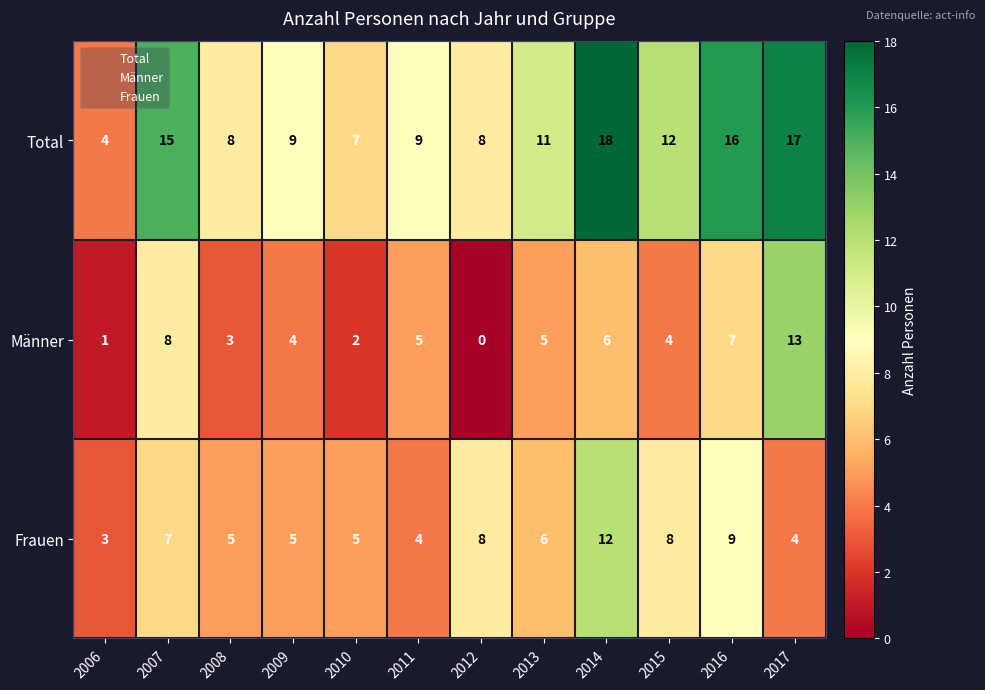

What is the difference between the Männer values at 2006 and 2015?

3